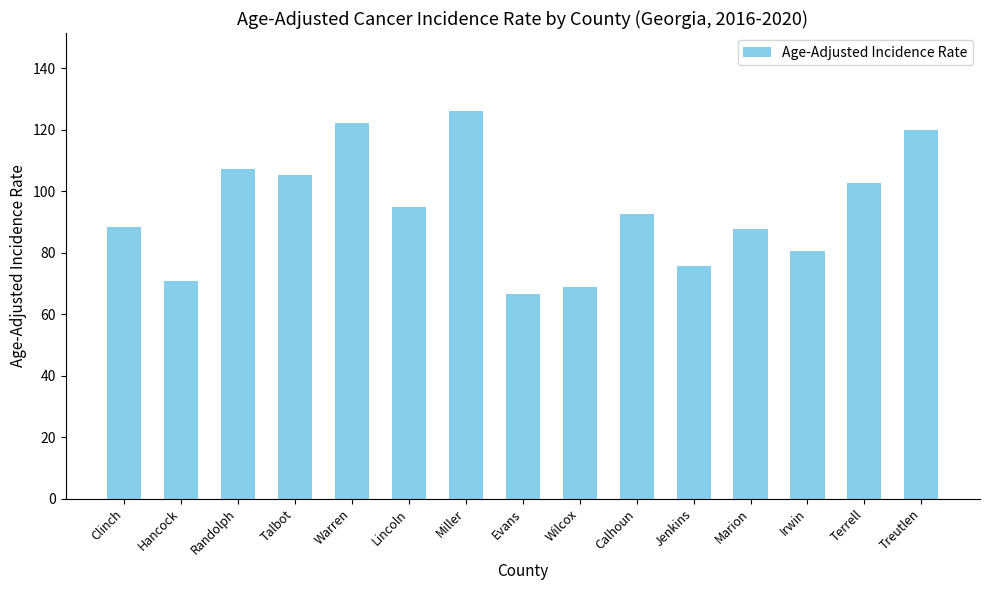

True or false: the data shows 49.5 at Calhoun.

False